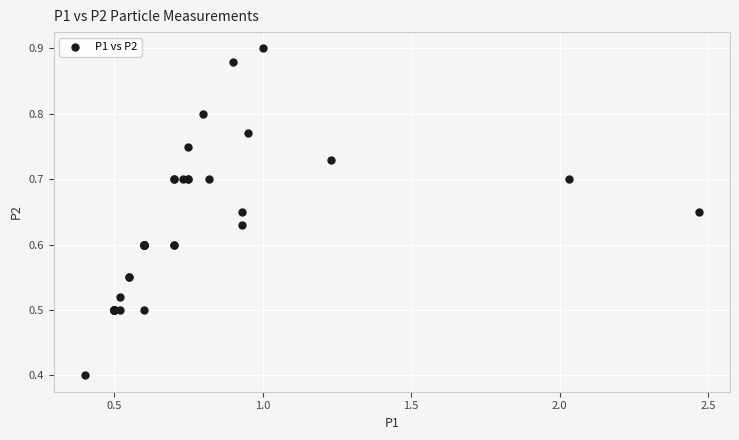

What Y value in the scatter plot is closest to 0?

0.4